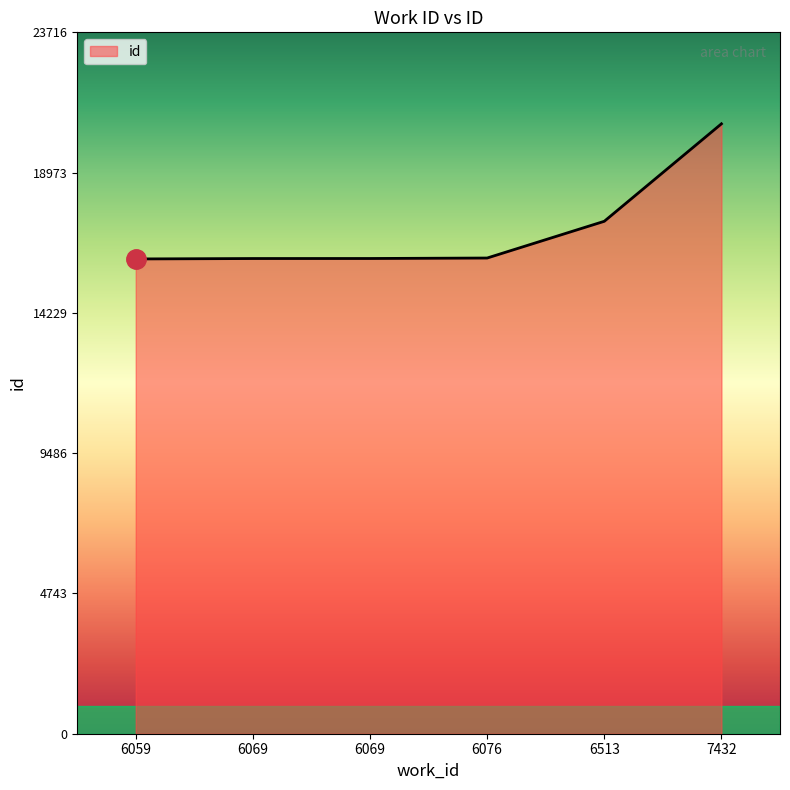

How many values are below 16085?

3